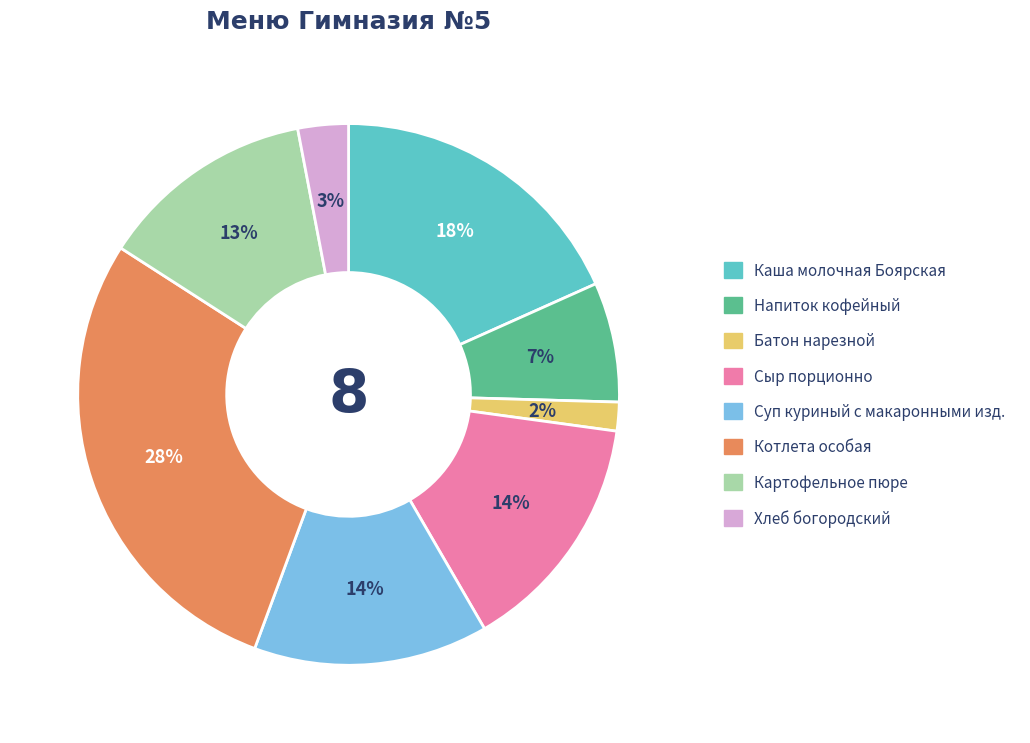

How many slices are in this pie chart?

8